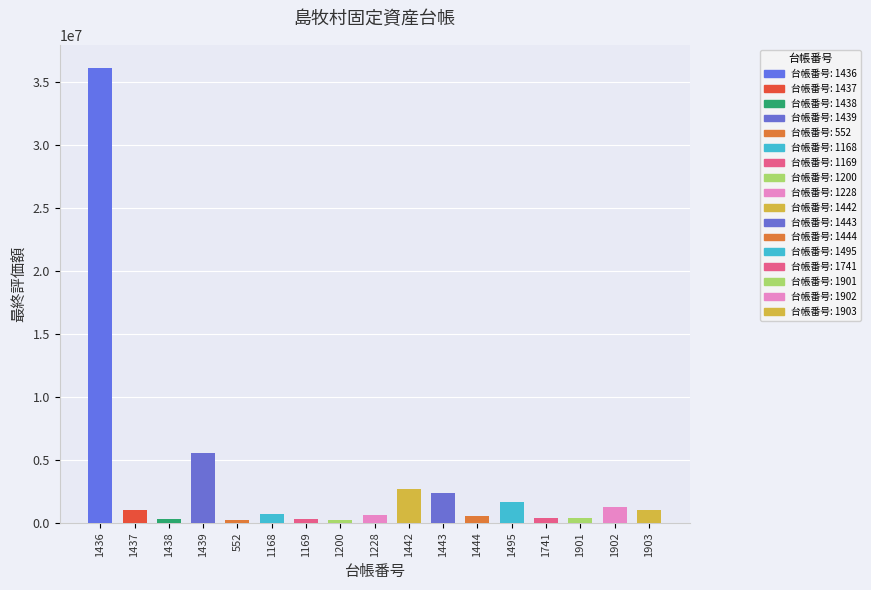

What position from the left is 552?

5